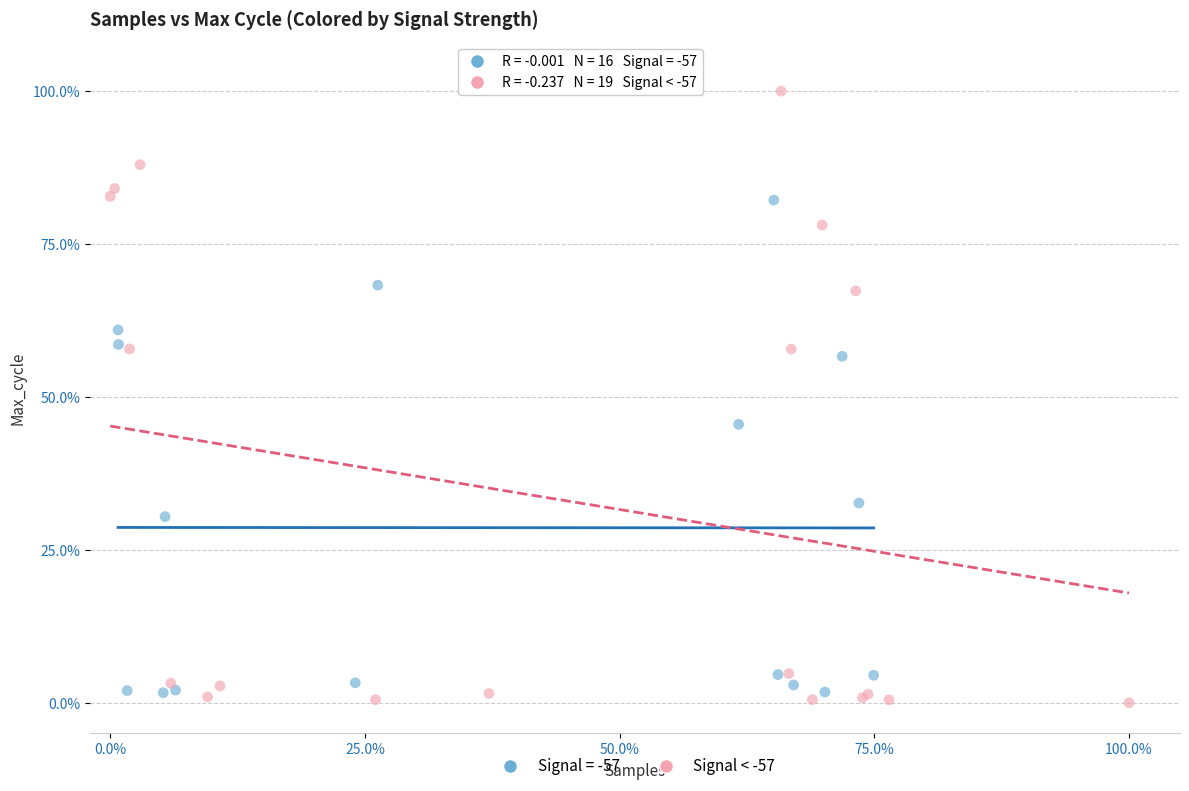

Which series has the widest spread of Y values?

Signal < -57